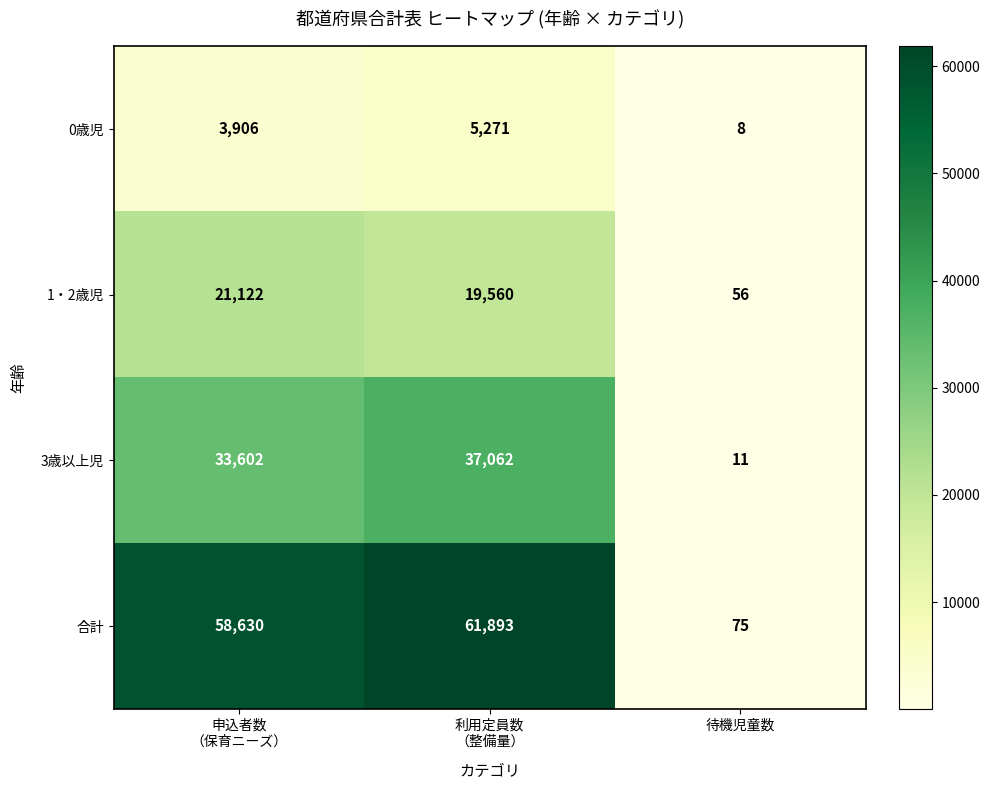

Which series has the largest range (max minus min)?

合計